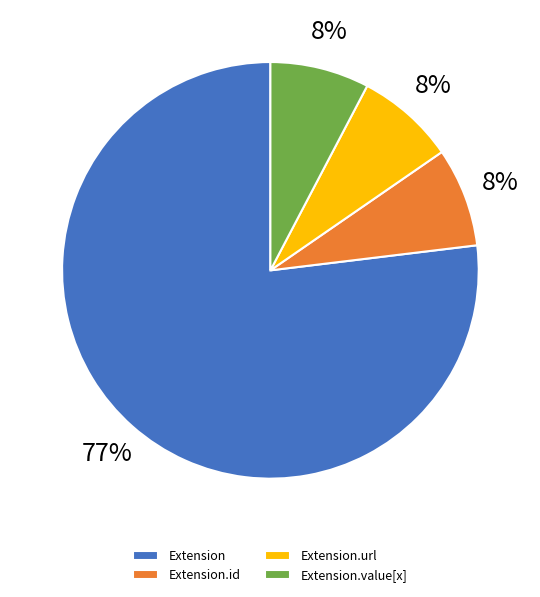

To the nearest percent, what portion does Extension.value[x] represent?

8%